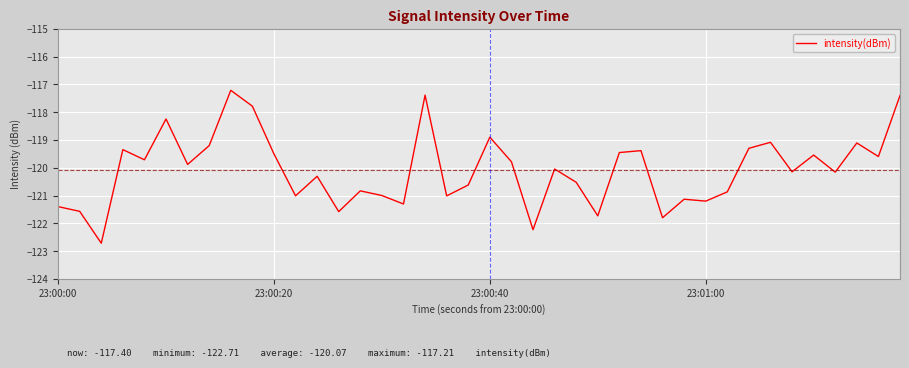

What is the maximum value shown in the chart?

-117.2